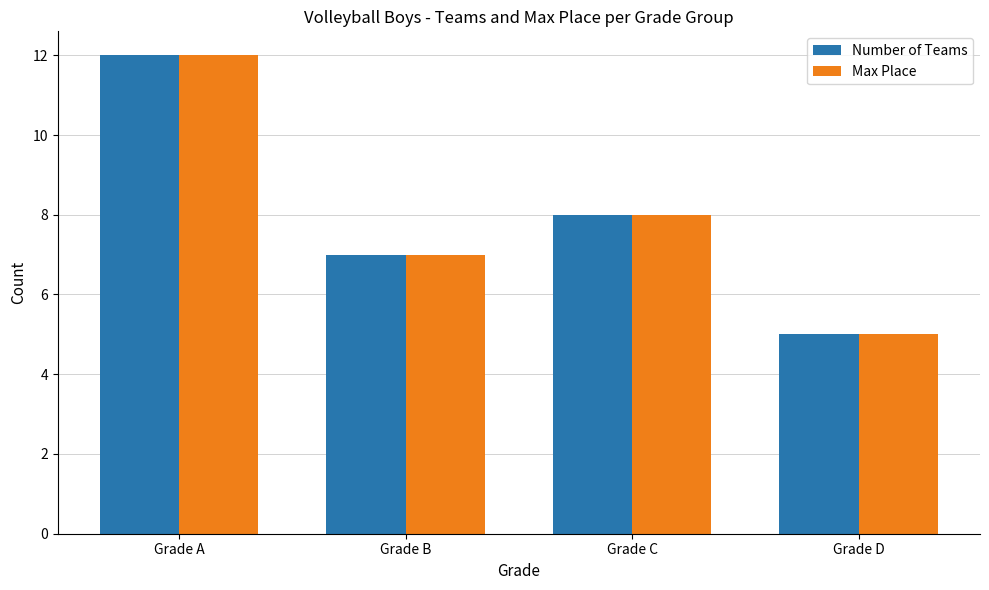

Does the chart contain stacked bars?

No